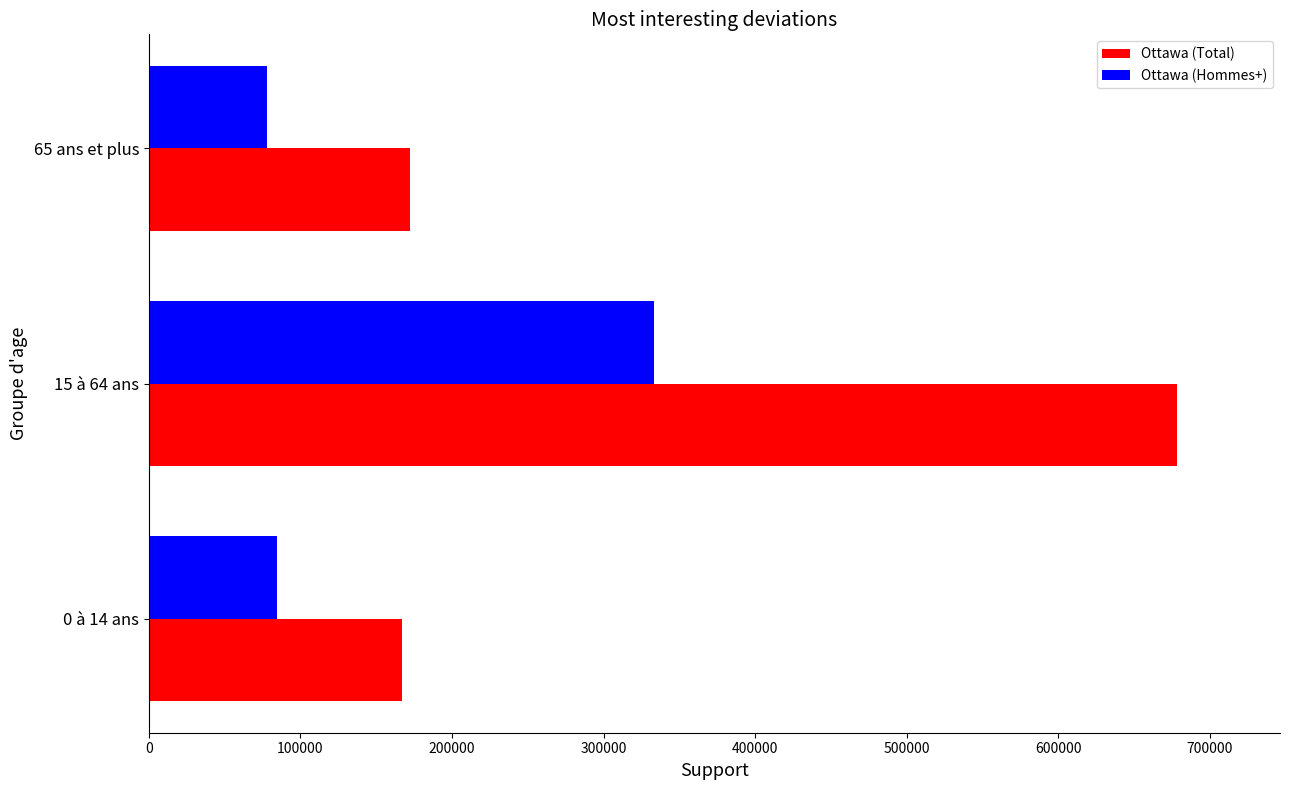

At which category is the sum across all series the highest?

15 à 64 ans